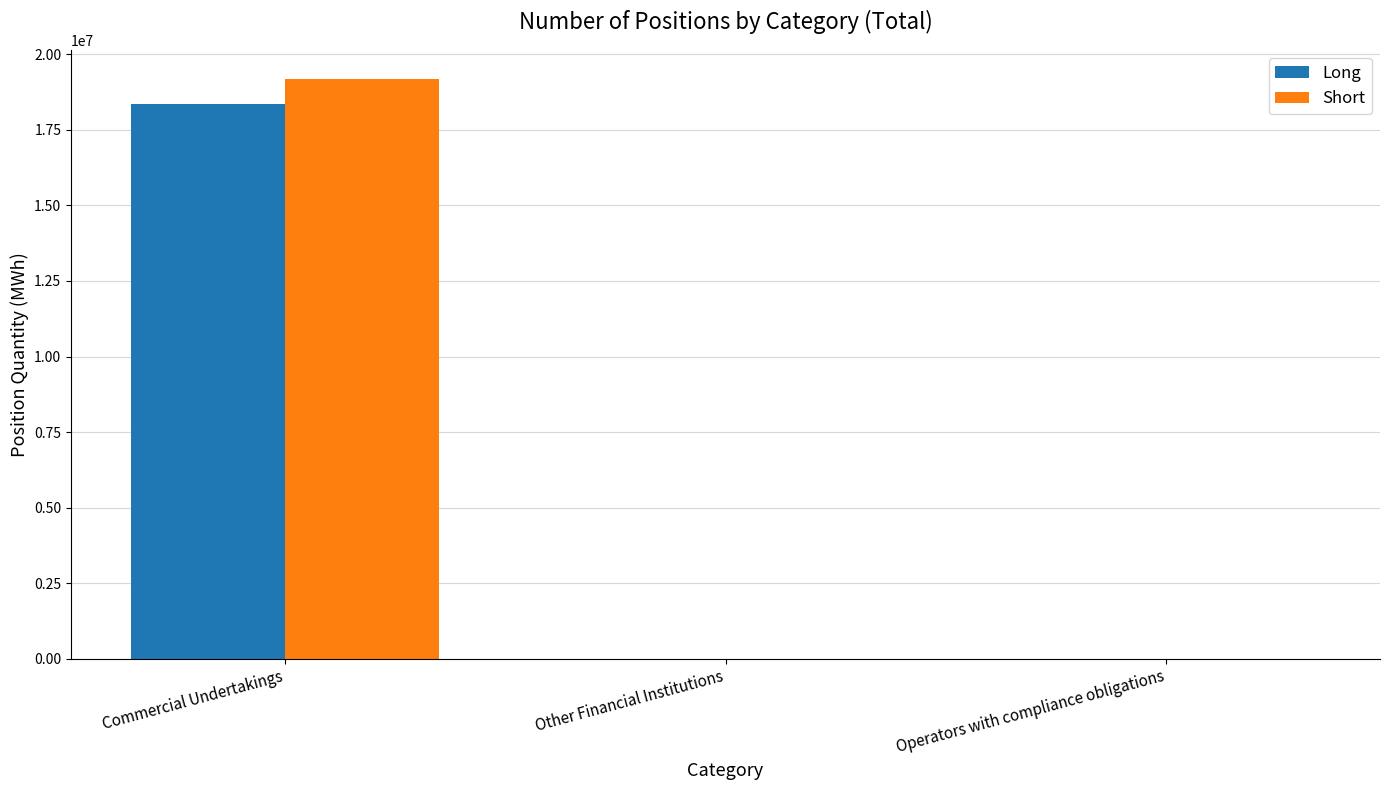

How many categories are shown in the chart?

3